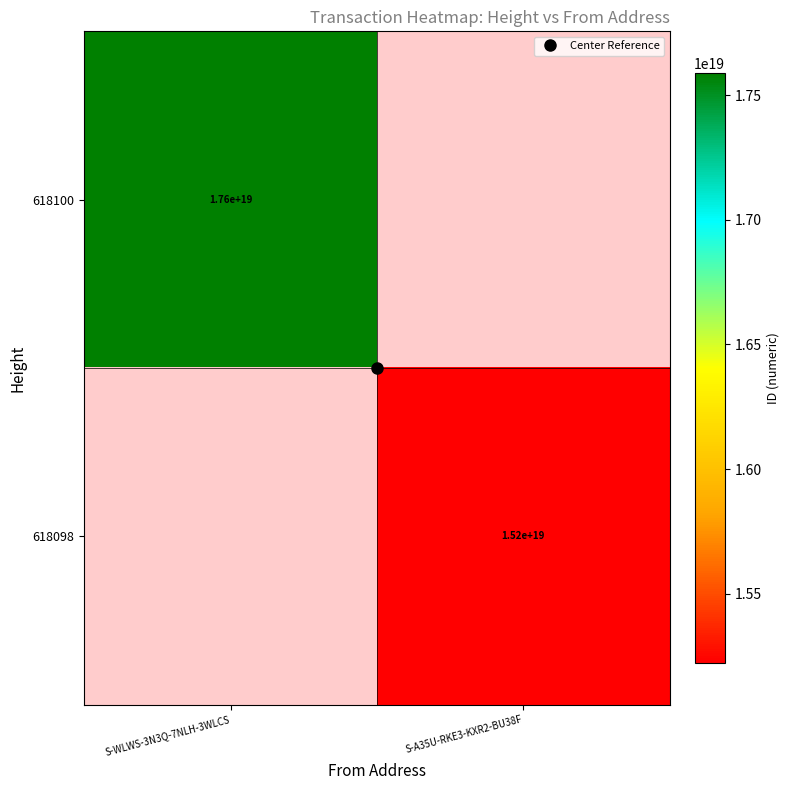

How many values in 618100 are above zero?

1